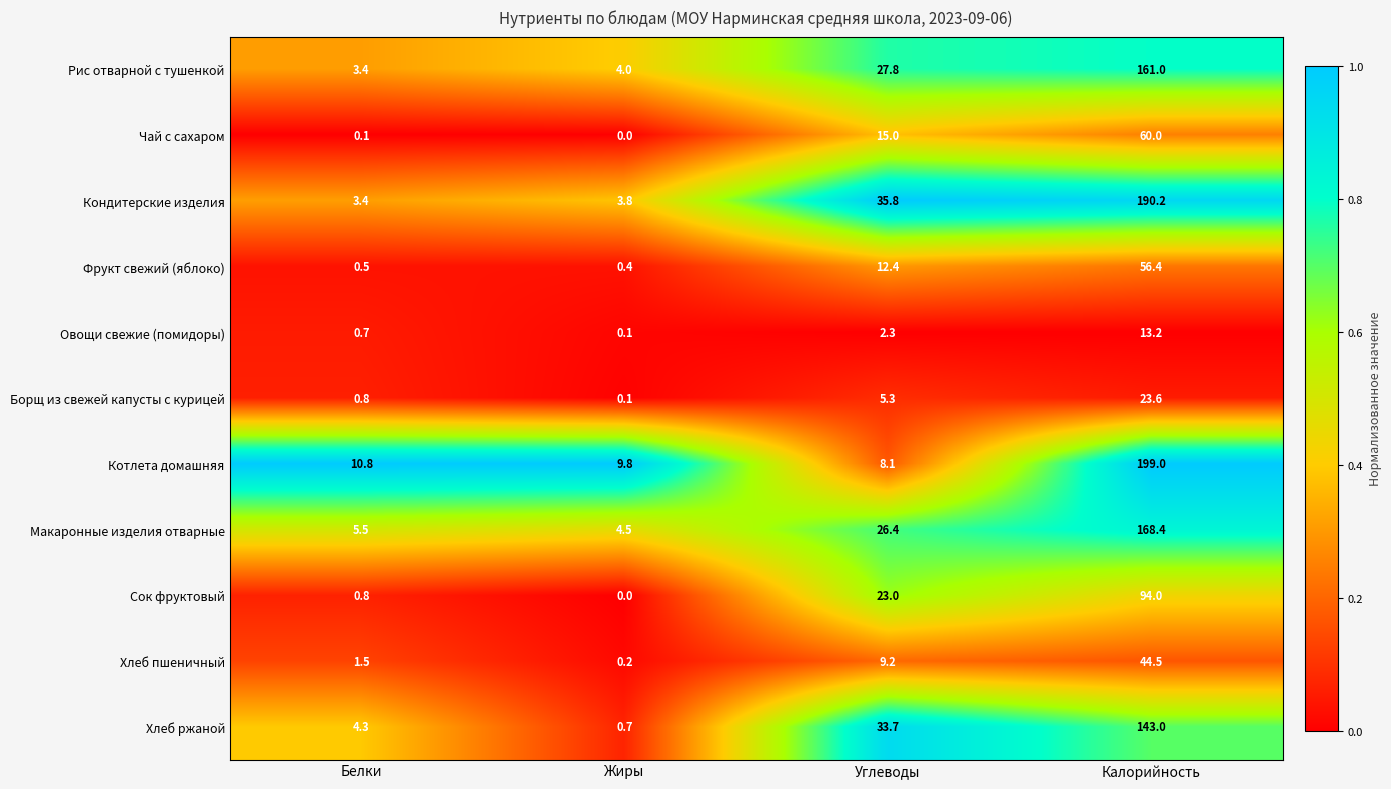

Between Белки and Углеводы, which series saw the biggest shift?

Кондитерские изделия